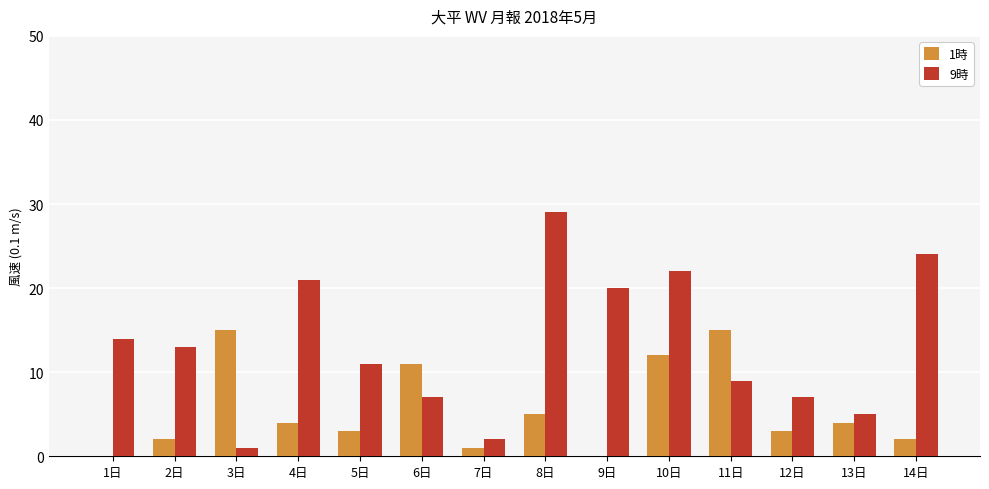

What is the greatest value displayed?

29